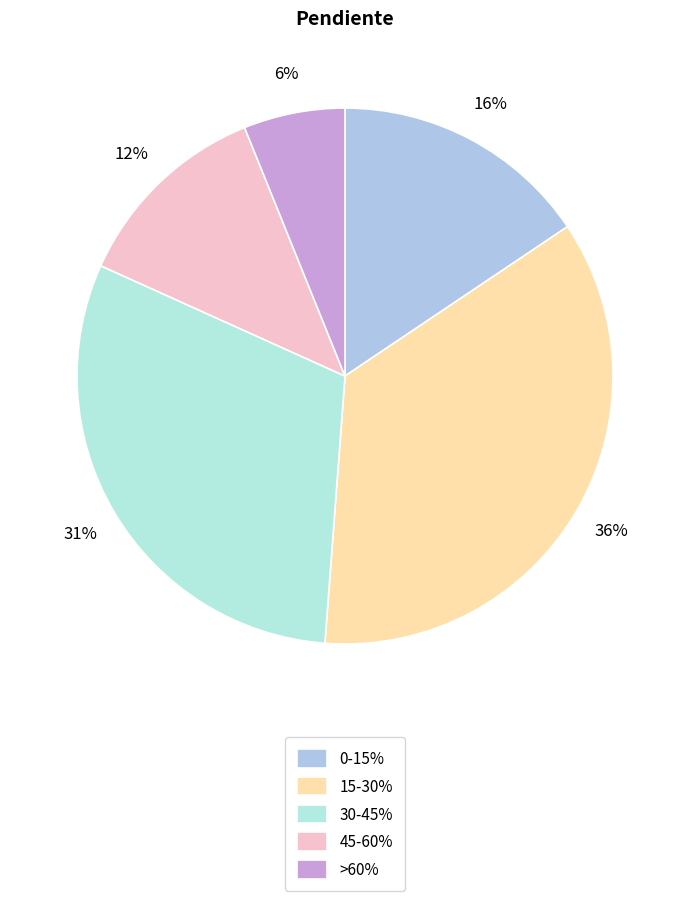

To the nearest percent, what portion does 45-60% represent?

12%